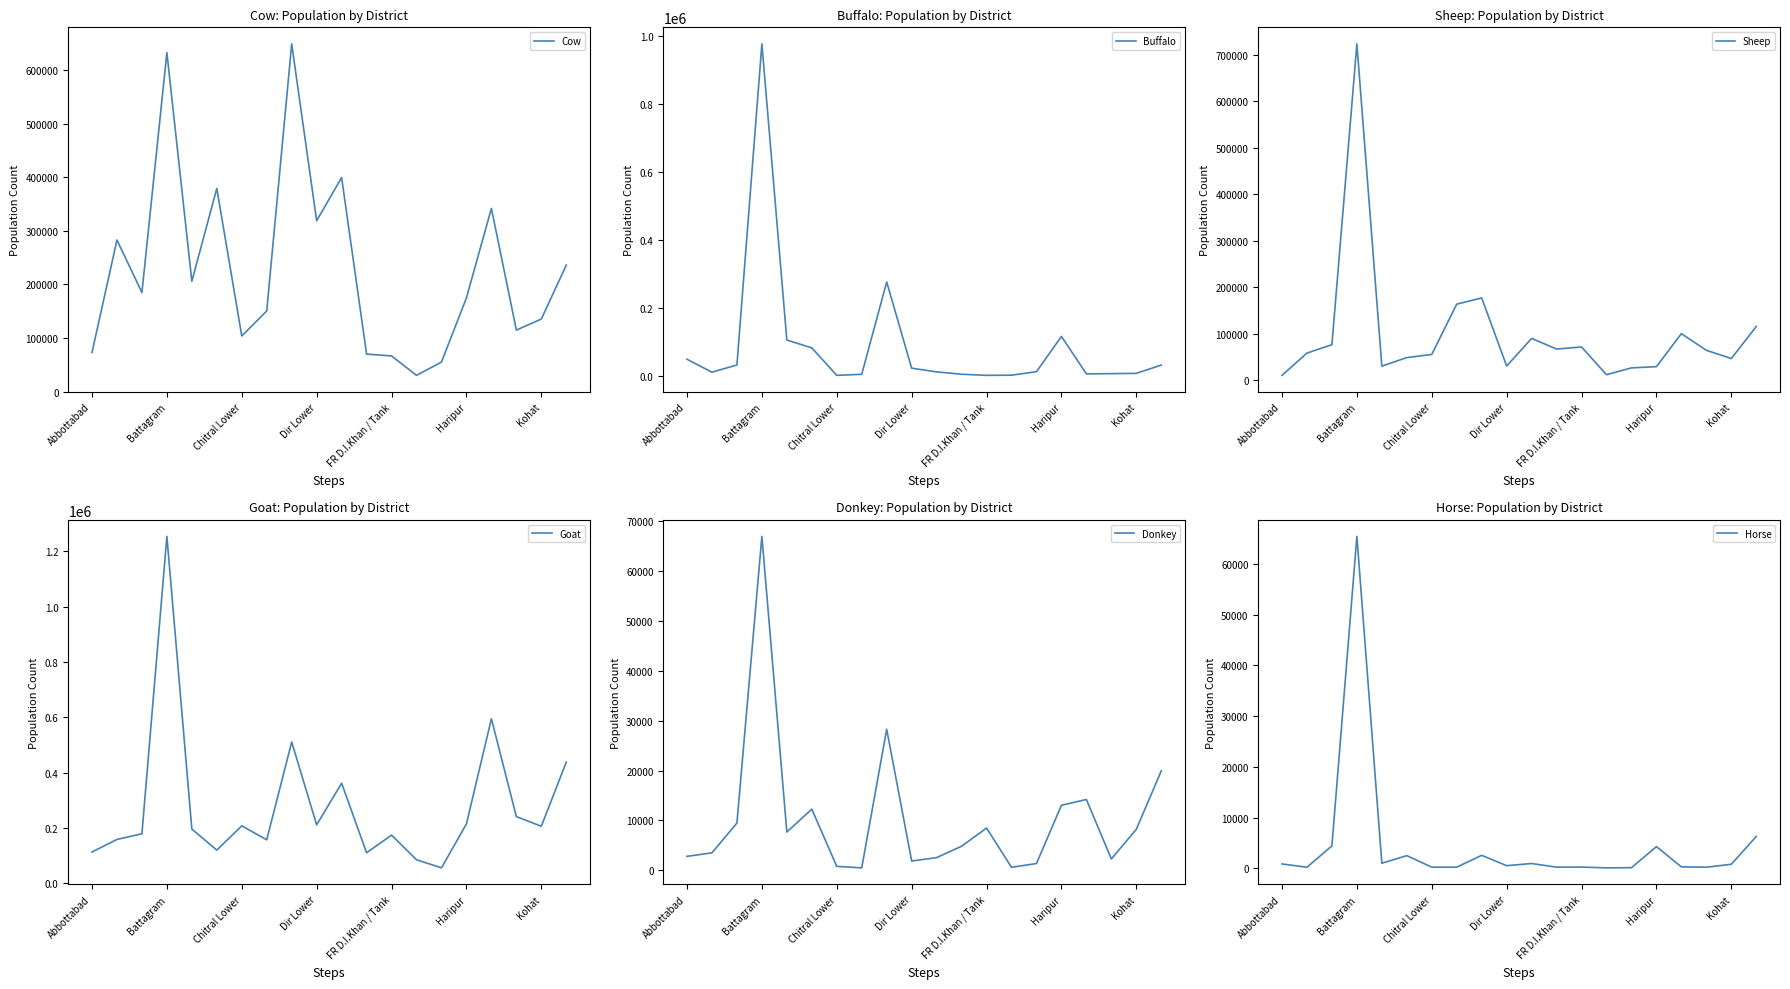

What is the sum of all Buffalo values?

1751993